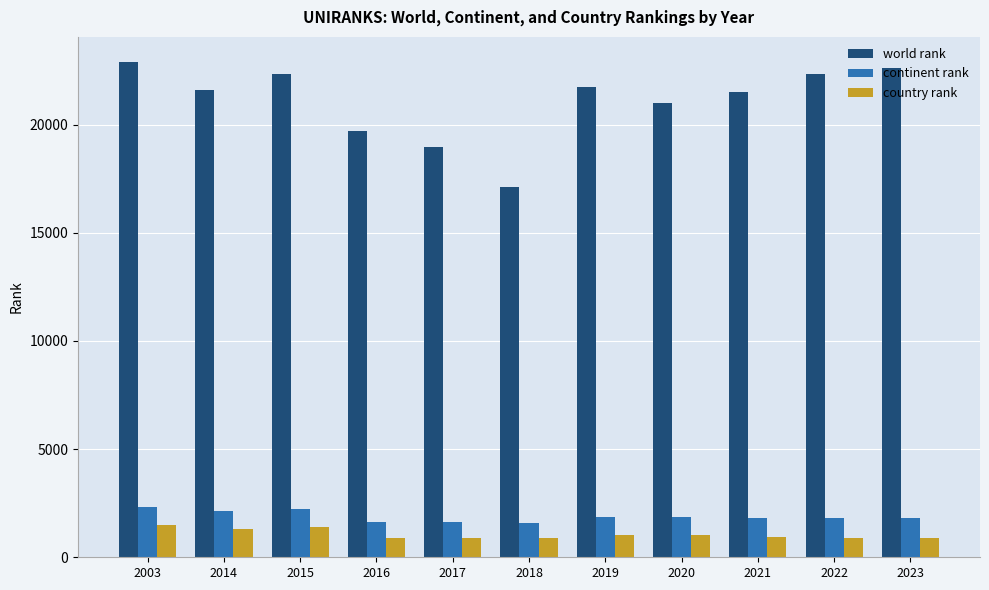

What is the sum of the country rank values at 2020 and 2016?

1917